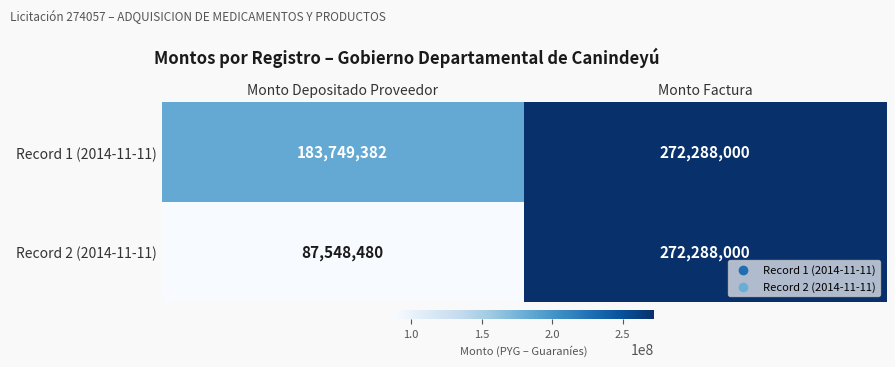

Which series has the largest range (max minus min)?

Record 2 (2014-11-11)